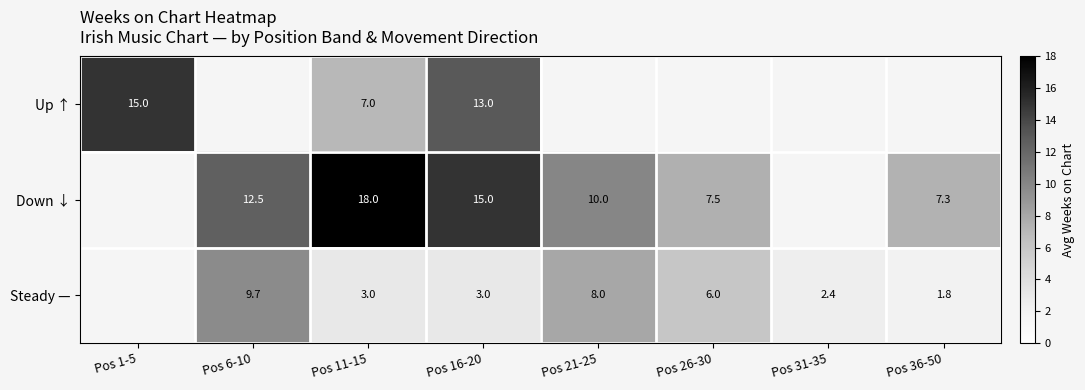

True or false: Down ↓ has a value of 18.0 at Pos 11-15.

True